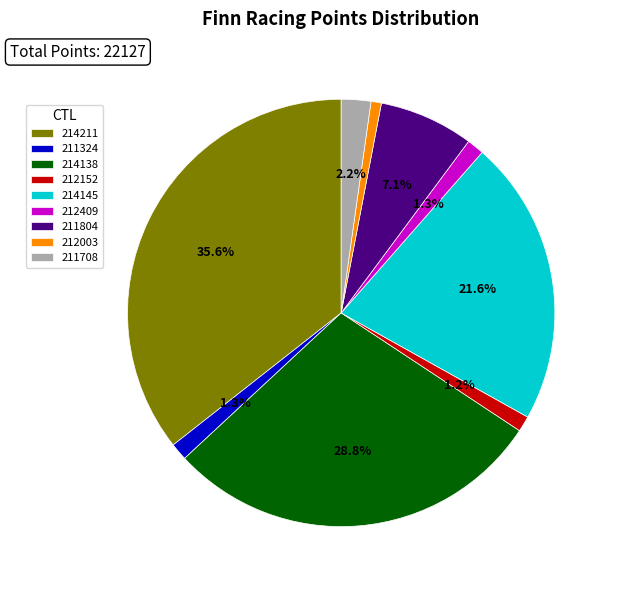

Which category has the biggest portion of the pie?

214211